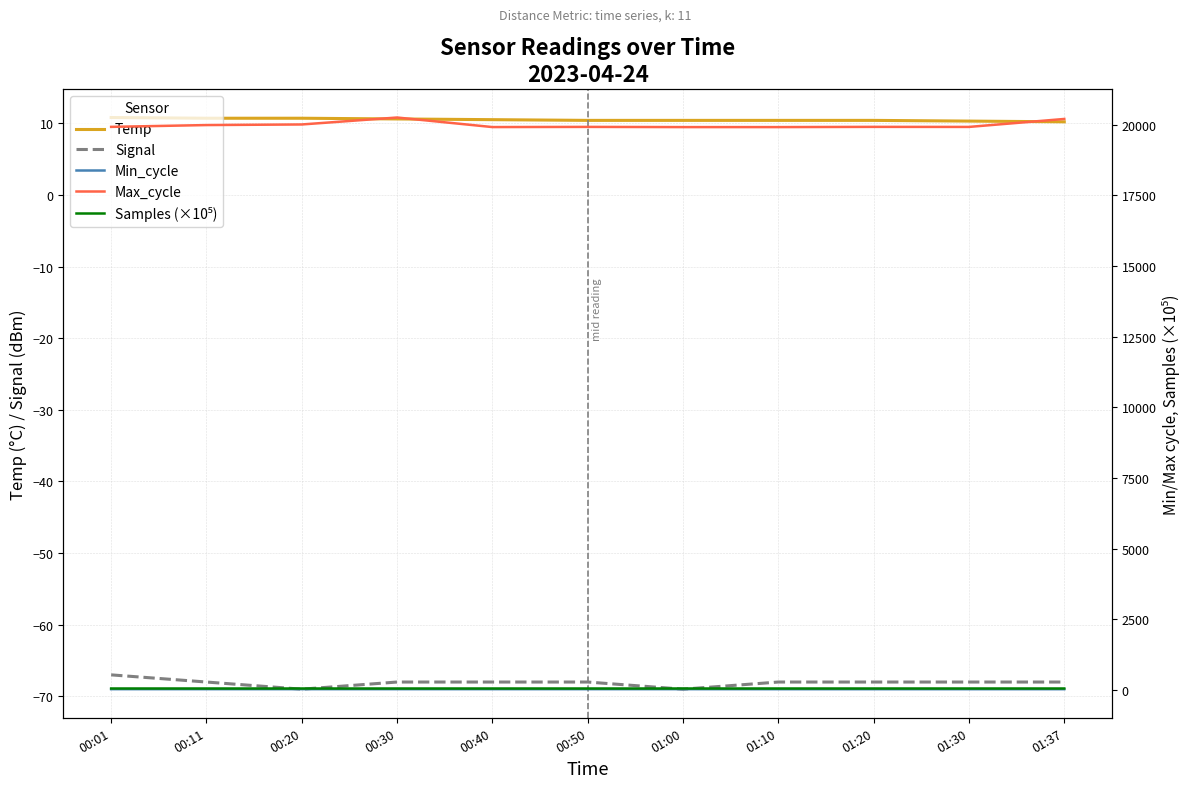

Reading right to left, what are all the values shown in this chart?

Temp: 01:37=10.2	01:30=10.3	01:20=10.4	01:10=10.4	01:00=10.4	00:50=10.4	00:40=10.5	00:30=10.6	00:20=10.7	00:11=10.7	00:01=10.8
Signal: 01:37=-68.0	01:30=-68.0	01:20=-68.0	01:10=-68.0	01:00=-69.0	00:50=-68.0	00:40=-68.0	00:30=-68.0	00:20=-69.0	00:11=-68.0	00:01=-67.0
Min_cycle: 01:37=27.0	01:30=27.0	01:20=27.0	01:10=27.0	01:00=28.0	00:50=28.0	00:40=28.0	00:30=28.0	00:20=28.0	00:11=28.0	00:01=28.0
Max_cycle: 01:37=20207.0	01:30=19925.0	01:20=19927.0	01:10=19919.0	01:00=19919.0	00:50=19926.0	00:40=19920.0	00:30=20258.0	00:20=20012.0	00:11=19991.0	00:01=19927.0
Samples (×10⁵): 01:37=51.4	01:30=51.4	01:20=51.4	01:10=51.4	01:00=51.2	00:50=51.2	00:40=51.2	00:30=51.2	00:20=51.2	00:11=51.3	00:01=51.2